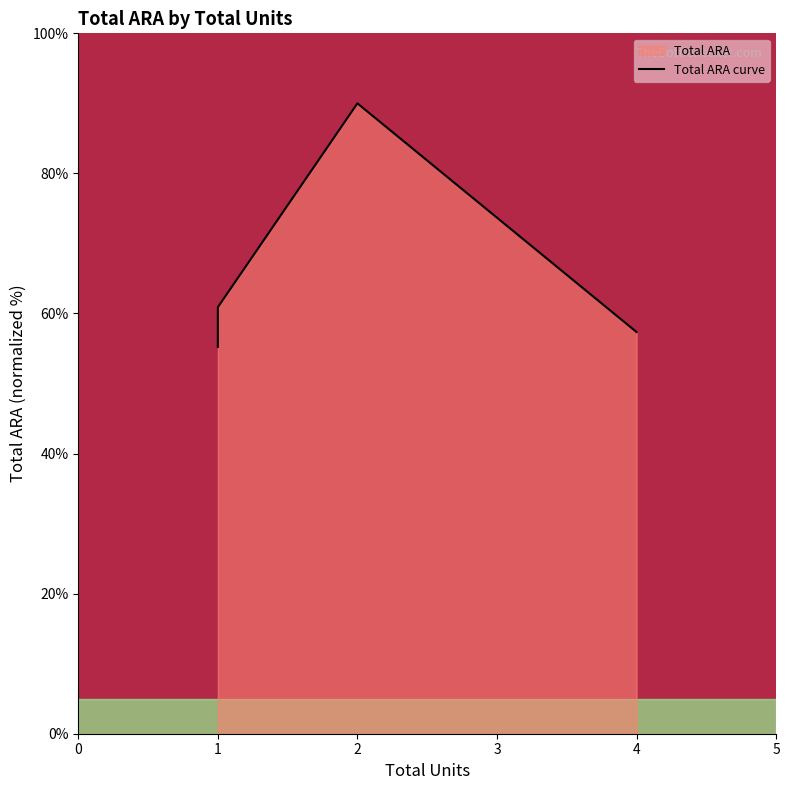

What is the sum of the values at 2 and 1?

150.9